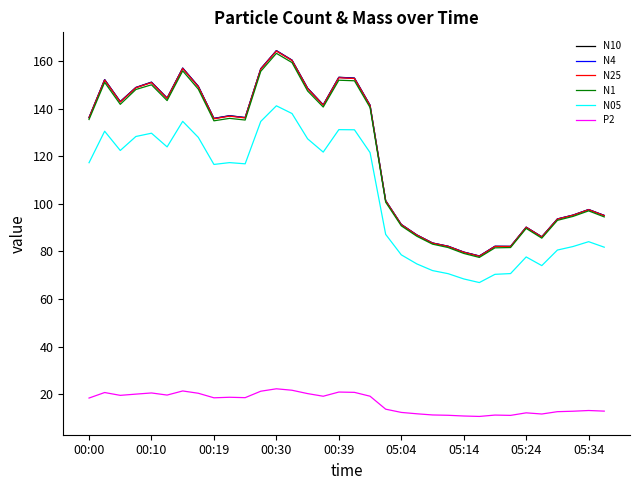

What is the average value of the P2 series?

16.5